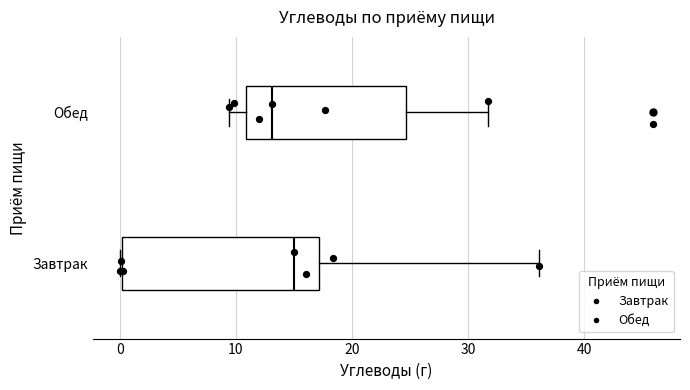

Reading bottom to top, read every box against the x-axis: the position of its median line, the range the box covers, and the ends of its whiskers. The values are not printed on the chart, so give them approximately, as read against the axis.

Завтрак: median 15, box 0 to 17, whiskers 0 to 36
Обед: median 13, box 11 to 25, whiskers 9 to 32